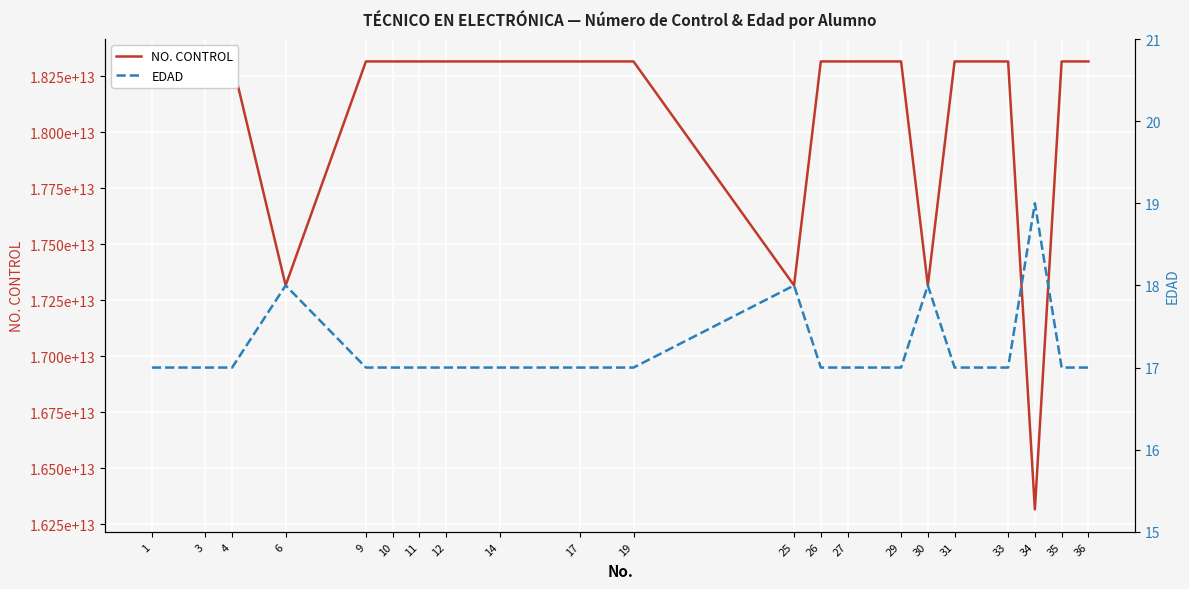

List the labels in order of NO. CONTROL value, smallest first.

34, 6, 30, 25, 1, 3, 9, 10, 11, 12, 14, 17, 19, 26, 27, 29, 31, 33, 35, 36, 4